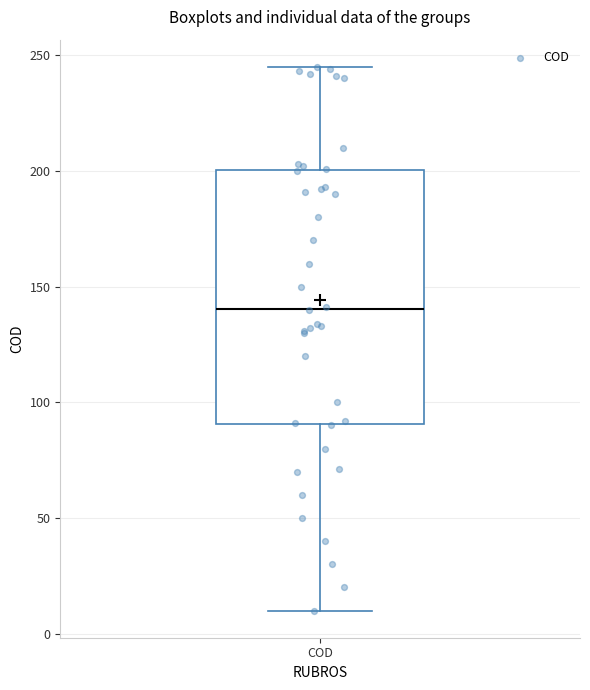

Where is the lower edge of the box for COD on the y-axis? The values are not printed on the chart, so give them approximately, as read against the axis.

90